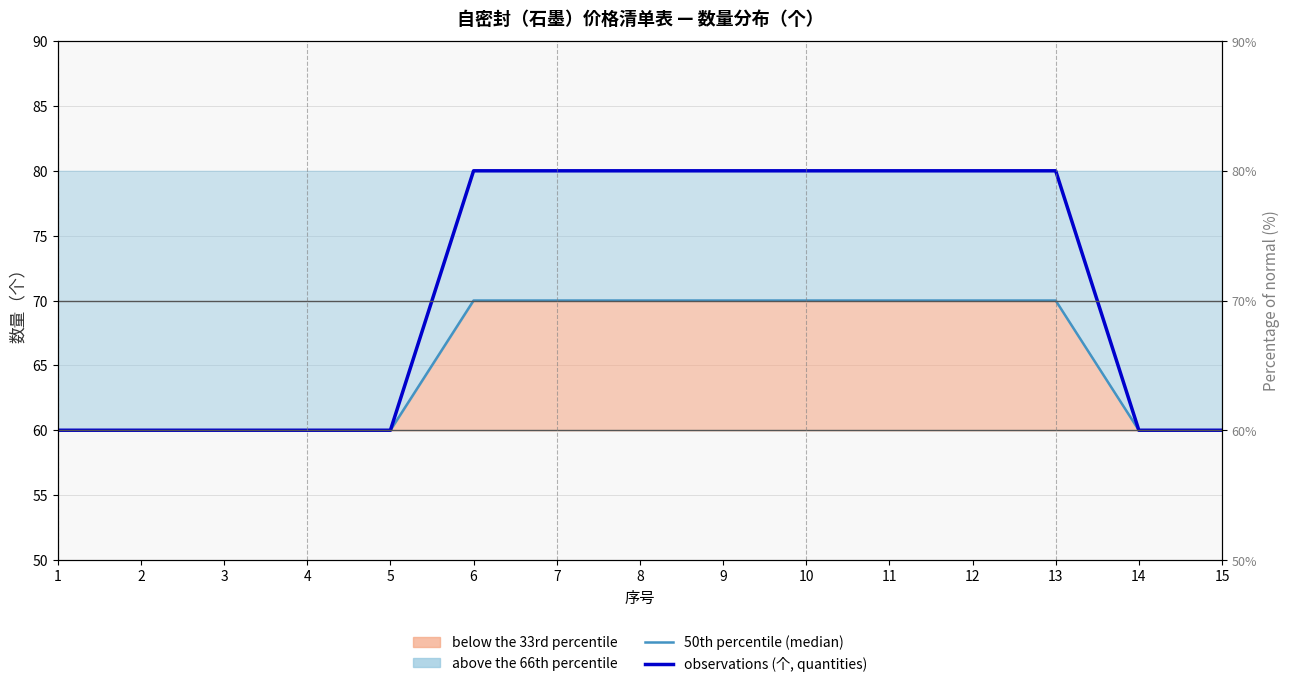

True or false: observations (个, quantities) and 50th percentile (median) cross at least once.

False